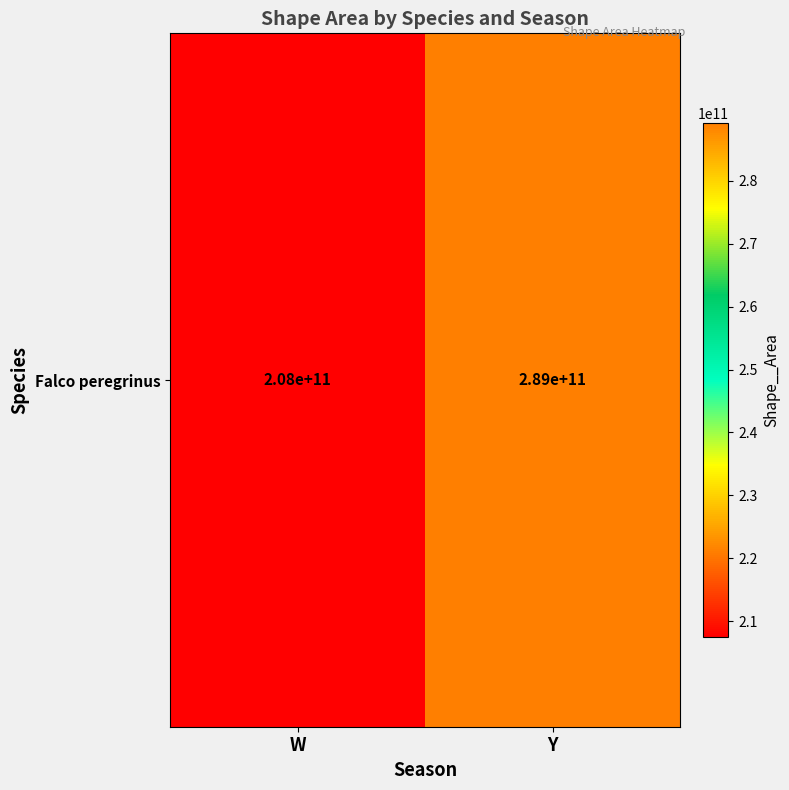

What is the sum of all values?

496675370098.7